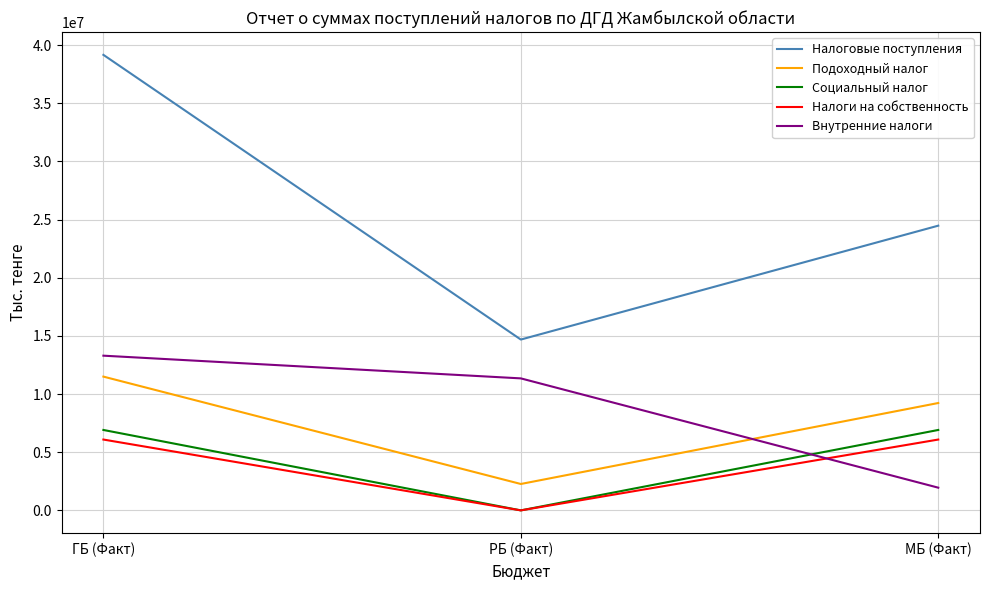

True or false: Налоги на собственность has a value of 6090724 at МБ (Факт).

True